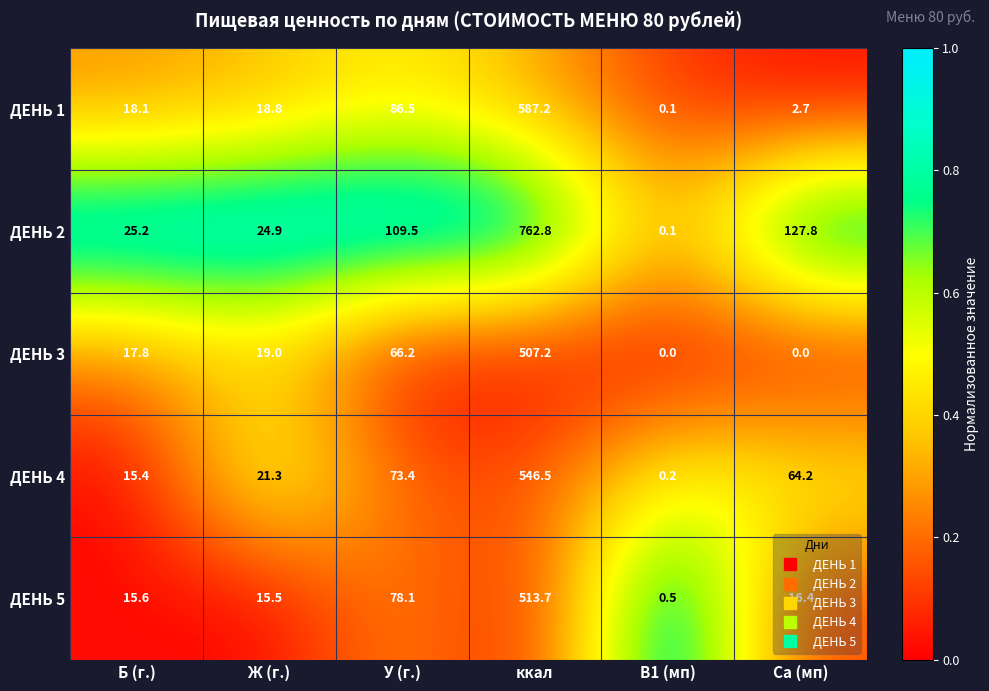

At which label does ДЕНЬ 1 reach its minimum?

В1 (мп)